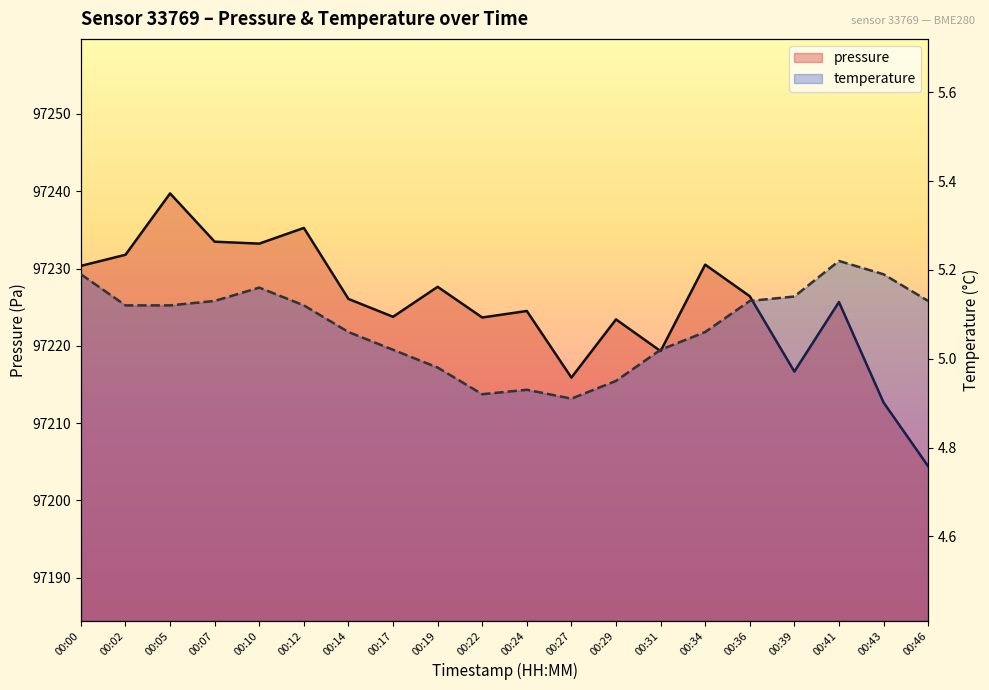

Where is pressure nearest to the value 97222?

00:29